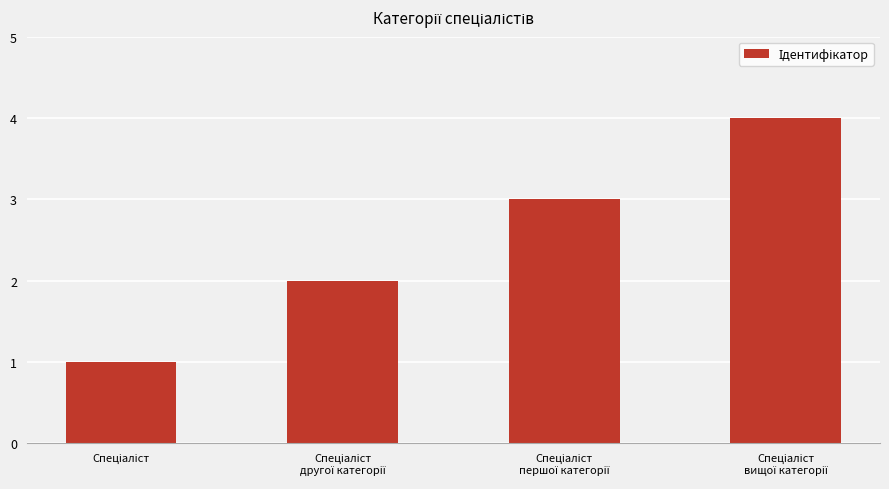

What is the greatest value displayed?

4